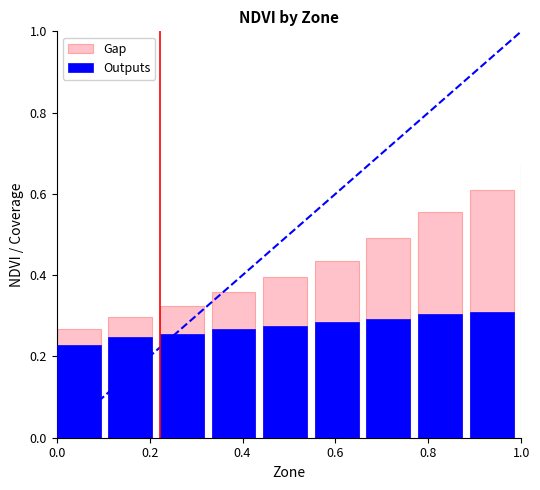

What is the average value of the Outputs series?

0.3